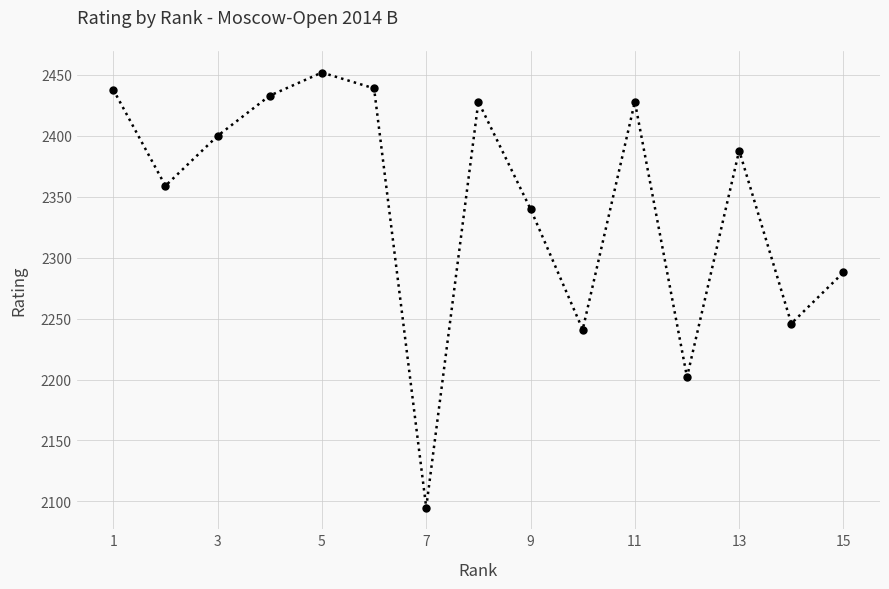

How many points are lower than both their immediate neighbors (excluding endpoints)?

5